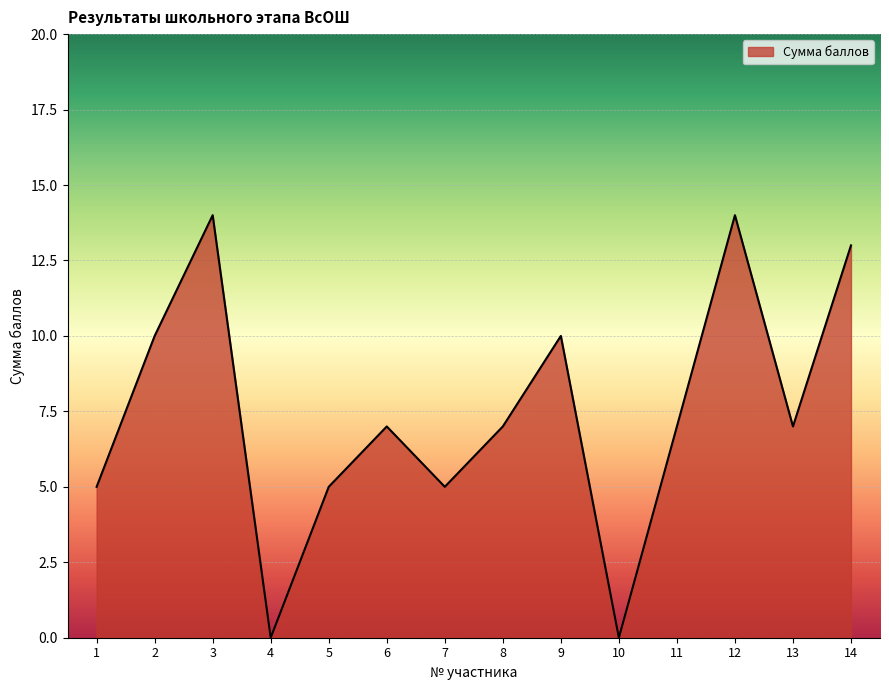

At which category does the data reach its first local peak?

3